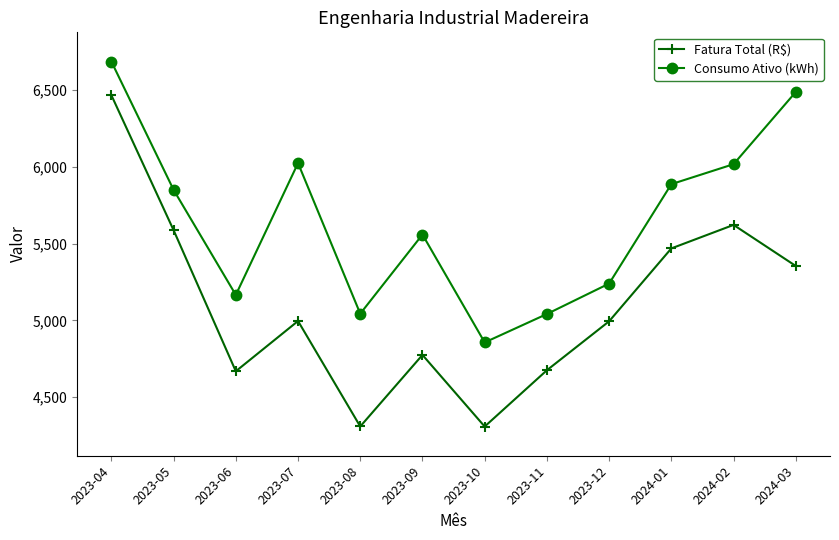

At which category does Fatura Total (R$) reach its first local peak?

2023-07